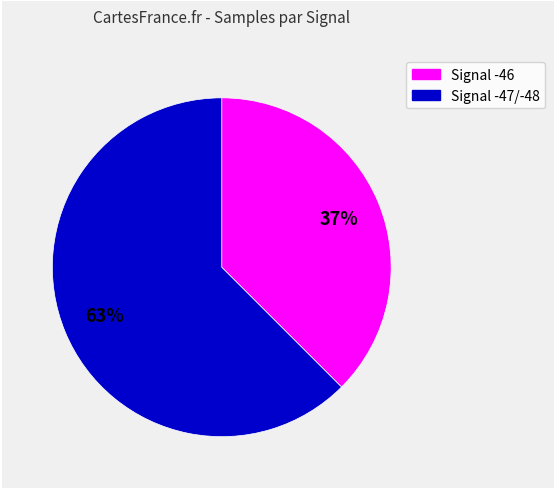

Count the number of slices in the pie.

2